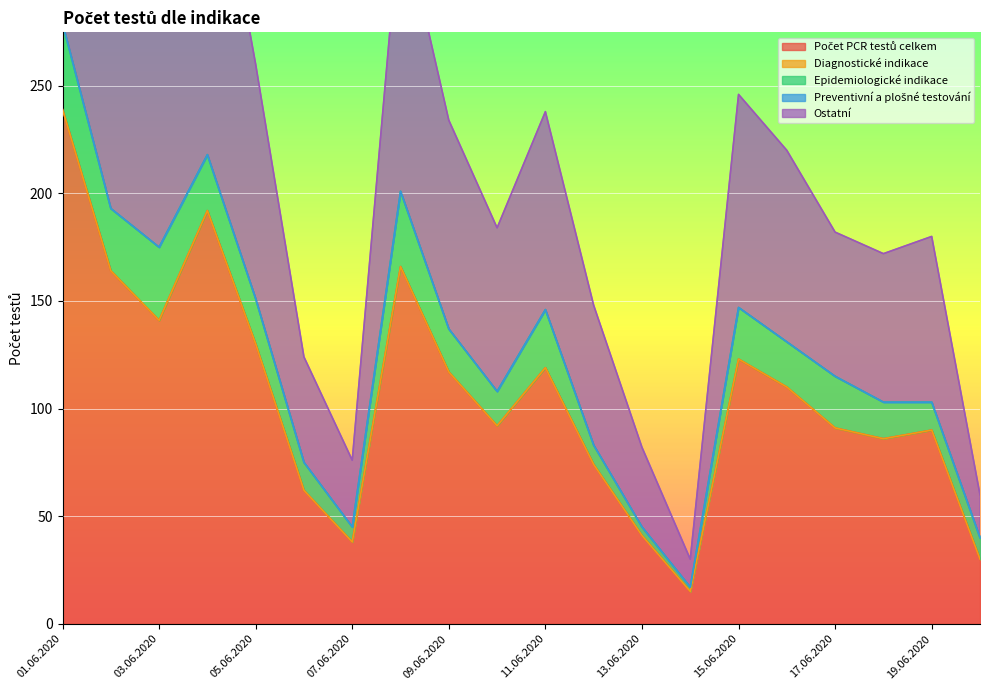

True or false: Ostatní and Epidemiologické indikace cross at least once.

False